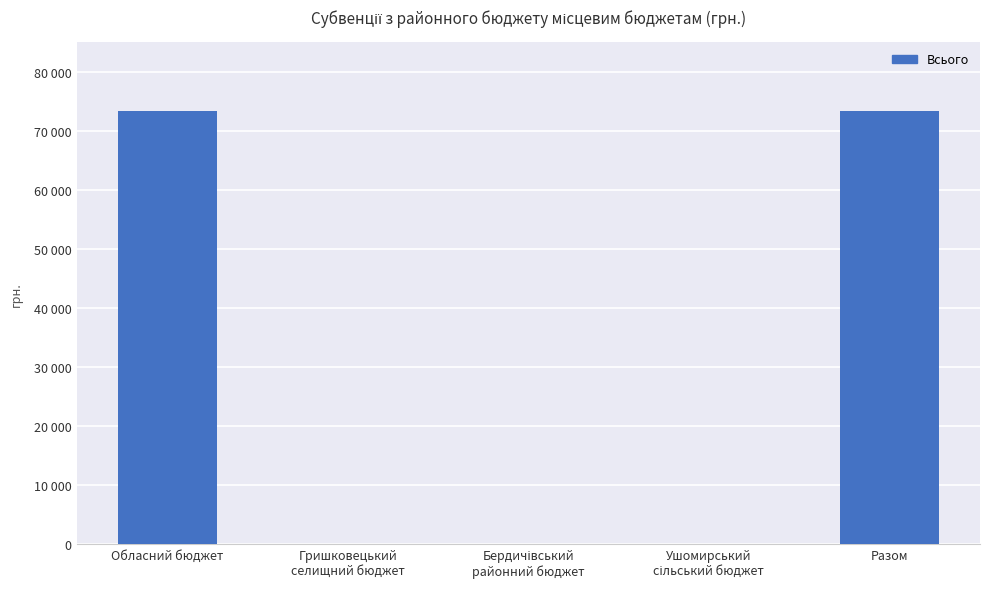

True or false: the data shows -38031 at Гришковецький
селищний бюджет.

False